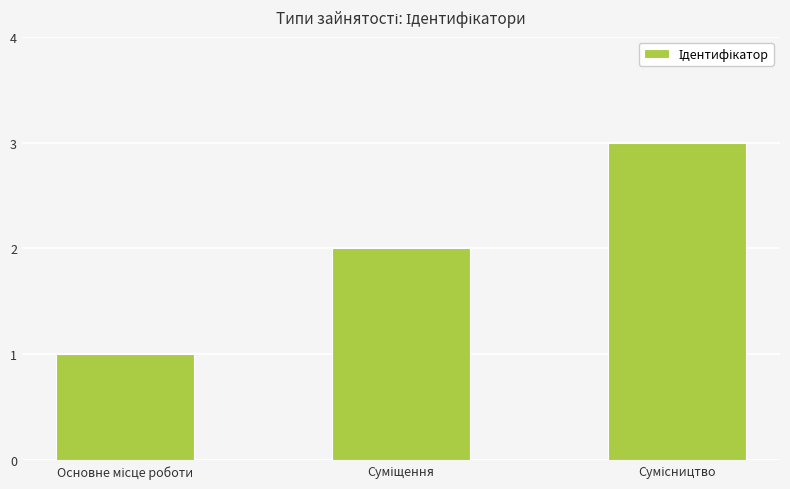

What is the maximum value shown in the chart?

3